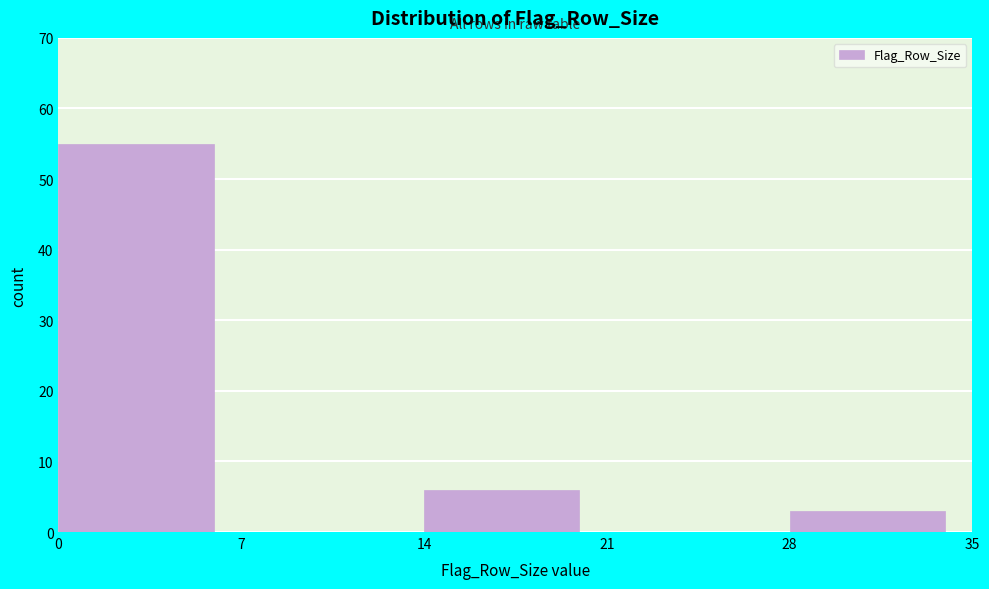

Reading left to right, list every bar in this chart as the range it spans on the x-axis followed by its height. The values are not printed on the chart, so give them approximately, as read against the axis.

0 to 7: 55
7 to 14: 0
14 to 21: 6
21 to 28: 0
28 to 35: 3